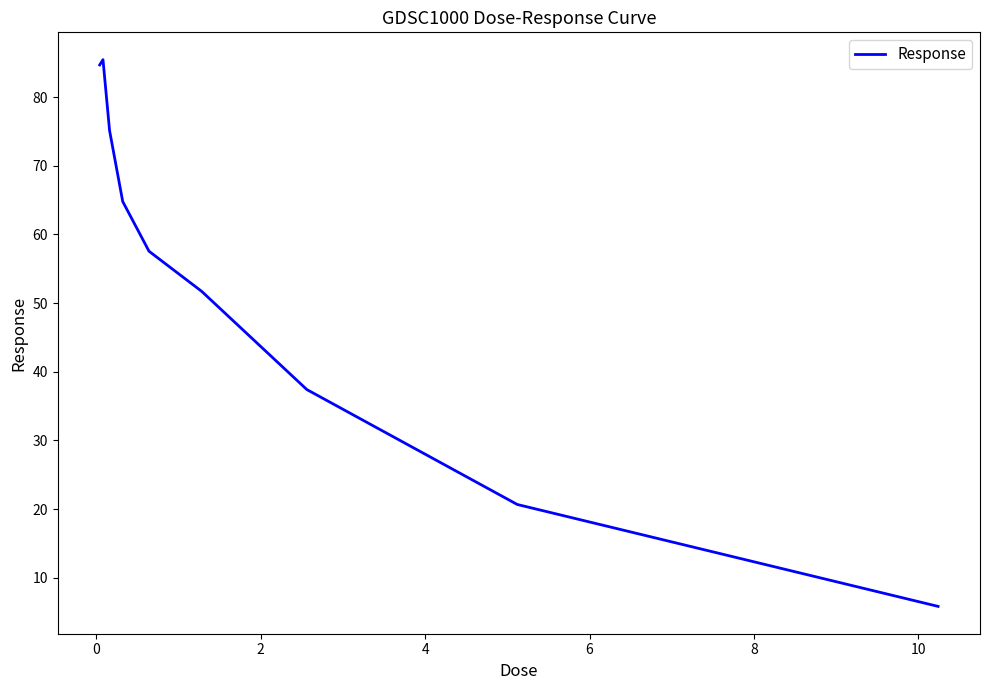

What is the maximum value shown in the chart?

85.5